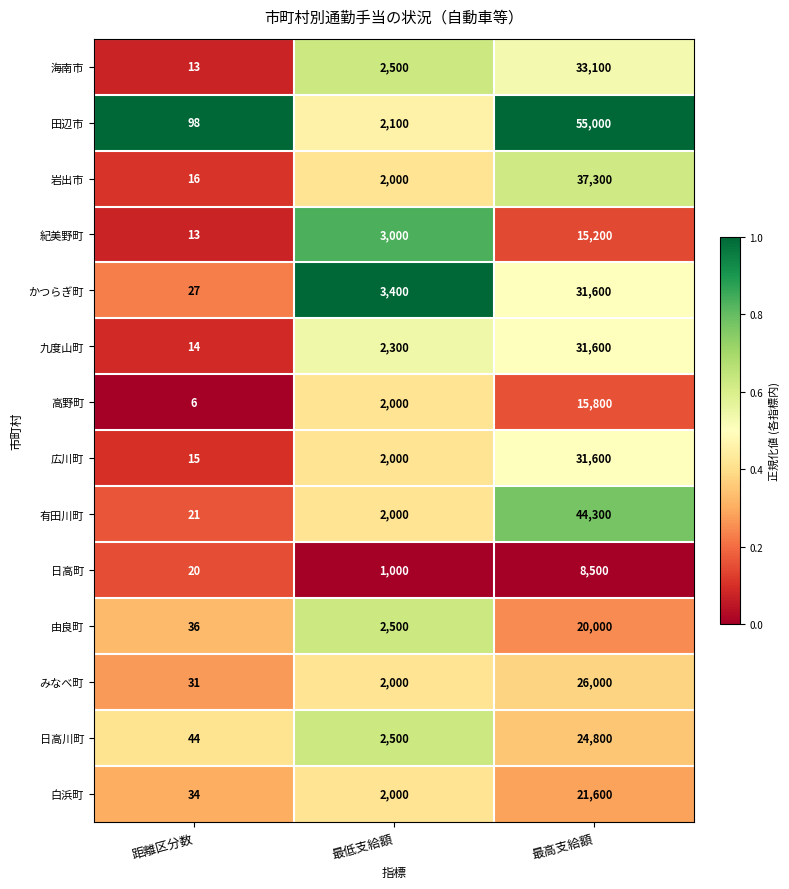

Which series has the largest total across all categories?

田辺市